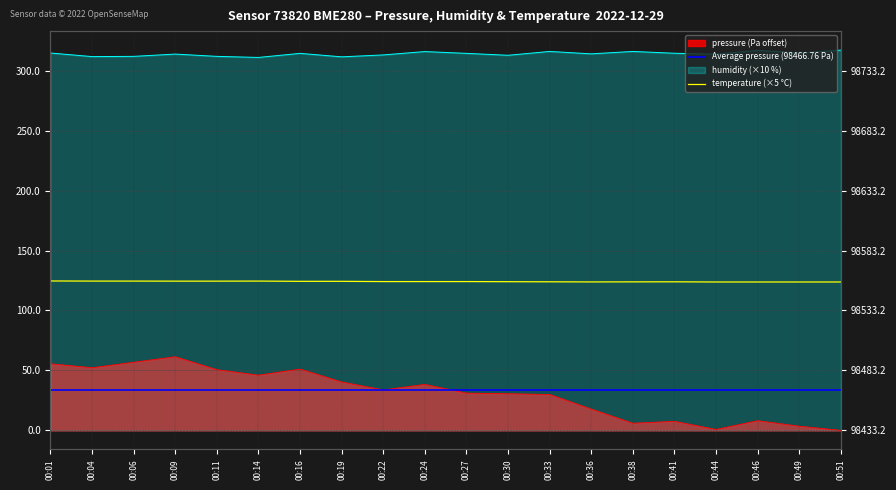

What is the value of the humidity point at the 1st from the left?

314.7